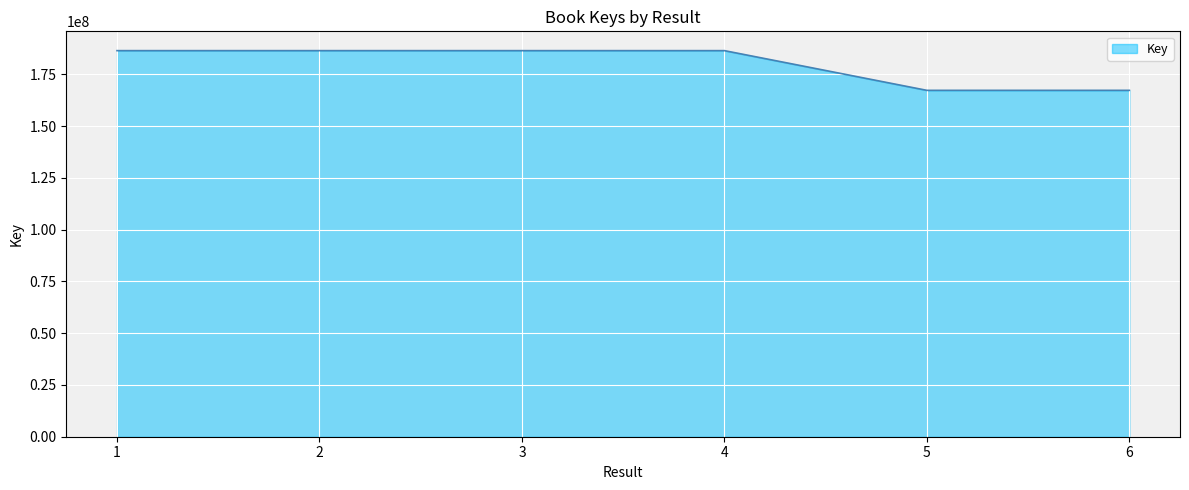

Is it true that the value at 1 is 335227227?

False